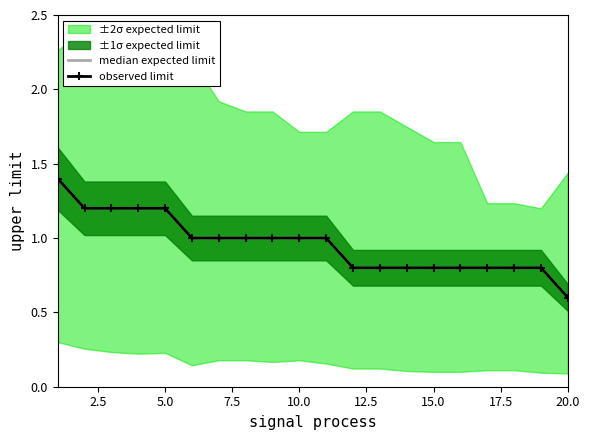

How many lines are shown in the chart?

2